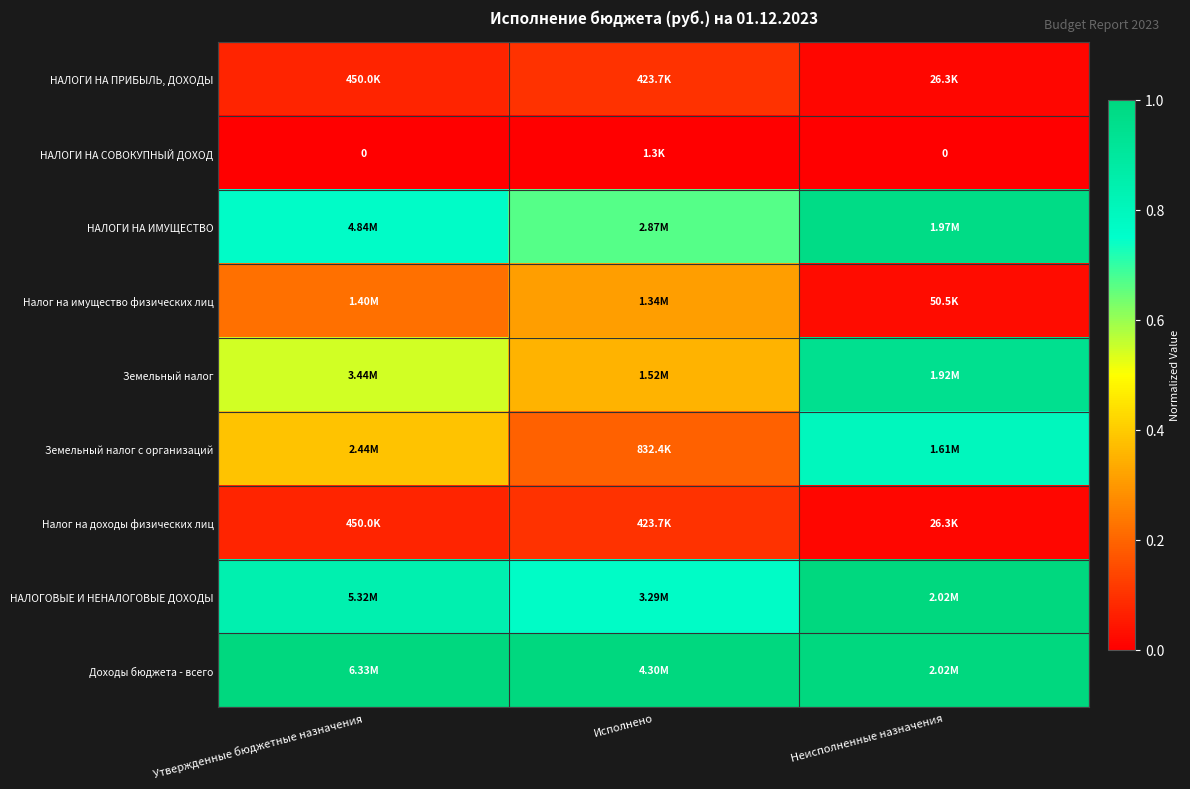

How many series are shown in this chart?

9